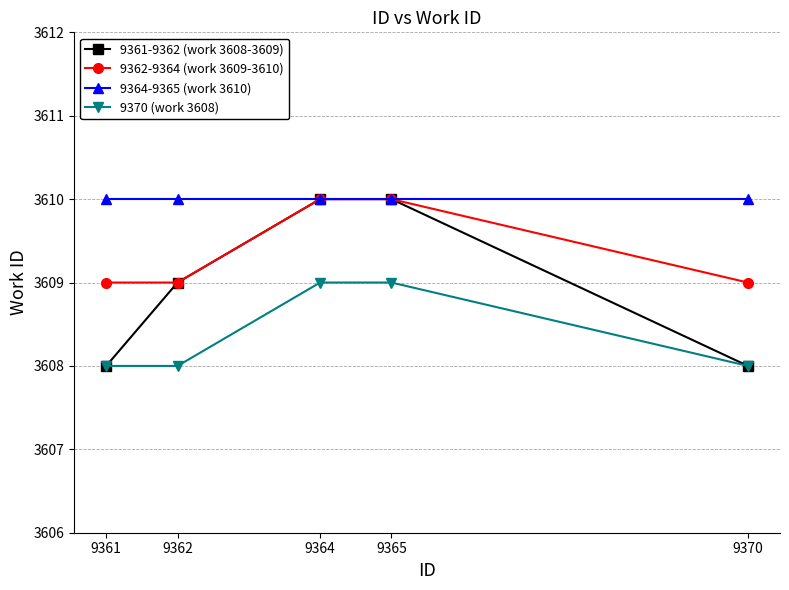

What is the greatest value displayed?

3610